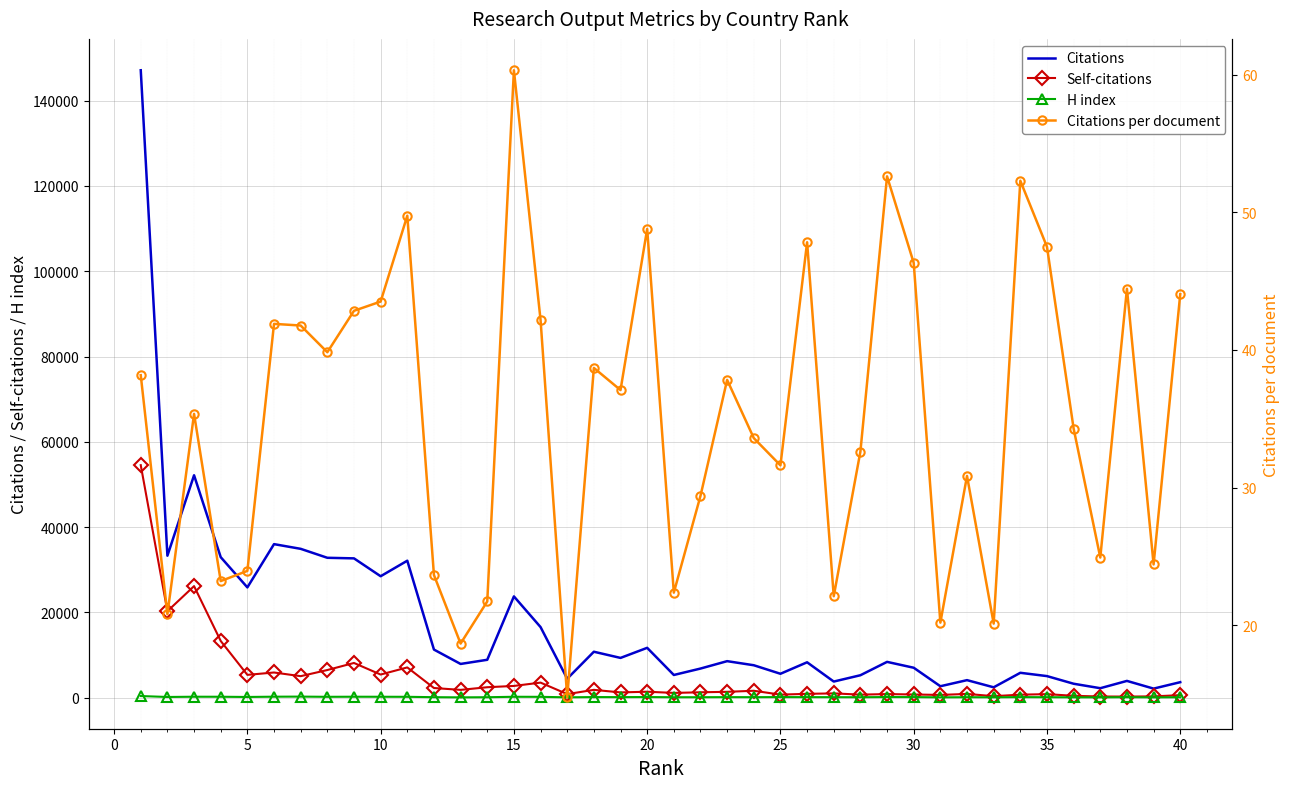

In Citations, how many points are higher than both neighbors (excluding endpoints)?

12